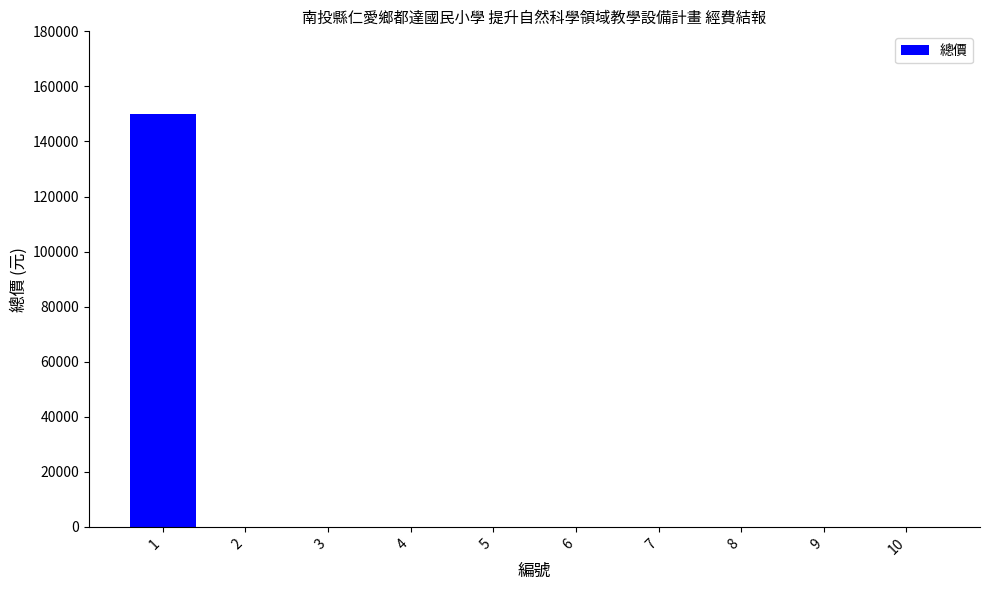

The chart shows a value of 0 at 10. True or false?

True